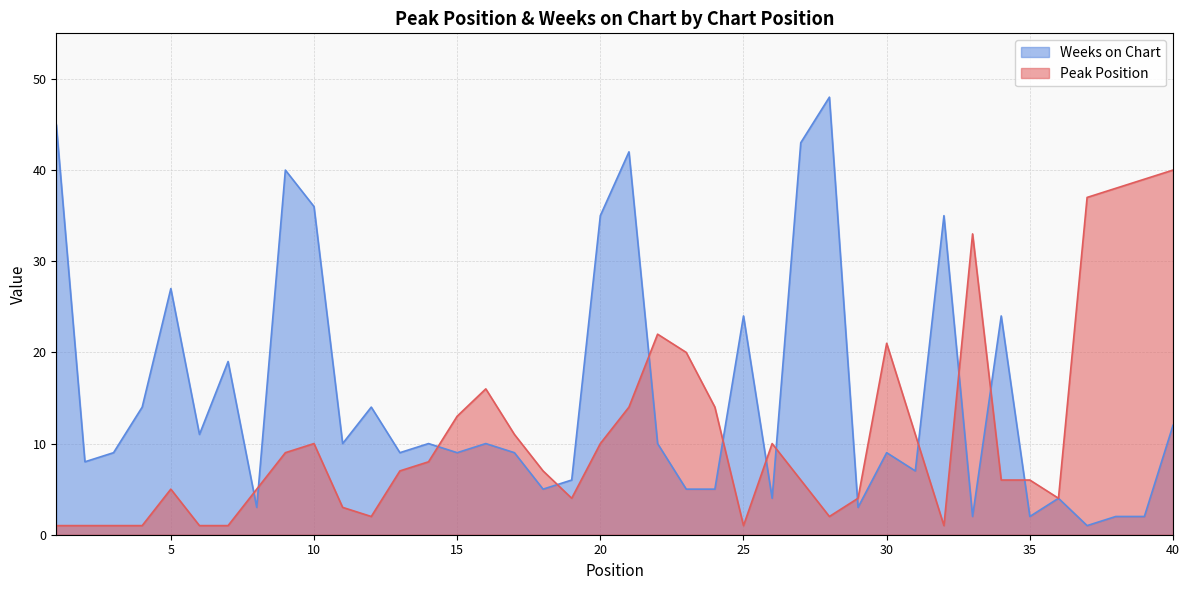

Between 24 and 29, which series saw the biggest shift?

Peak Position